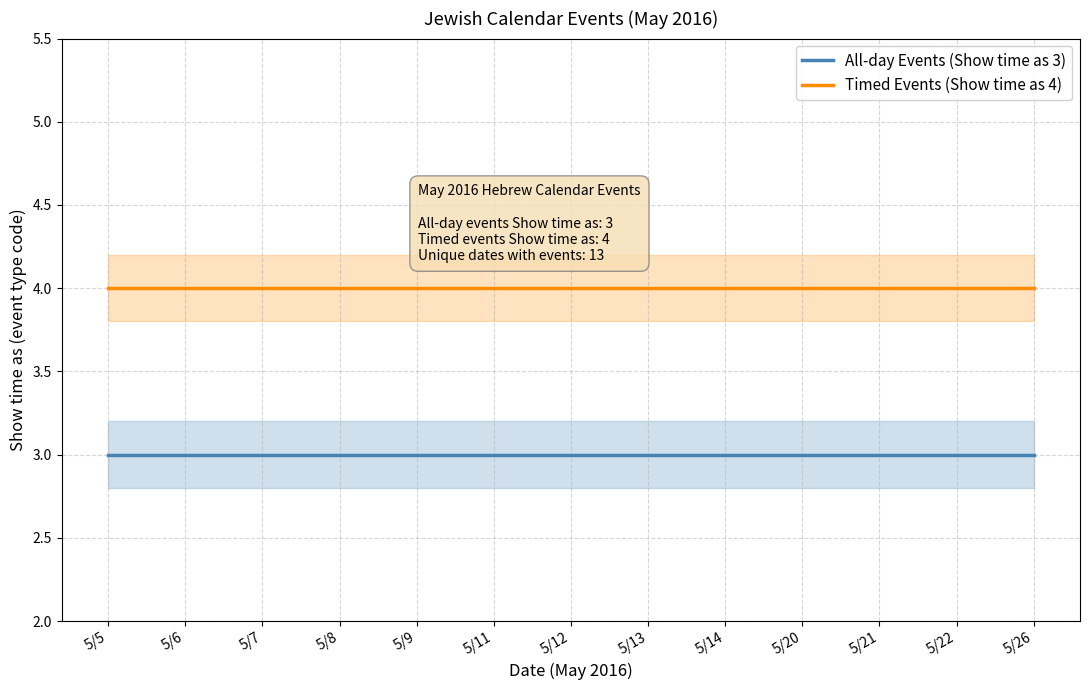

At 5/26, list the series in order from largest to smallest.

Timed Events (Show time as 4), All-day Events (Show time as 3)